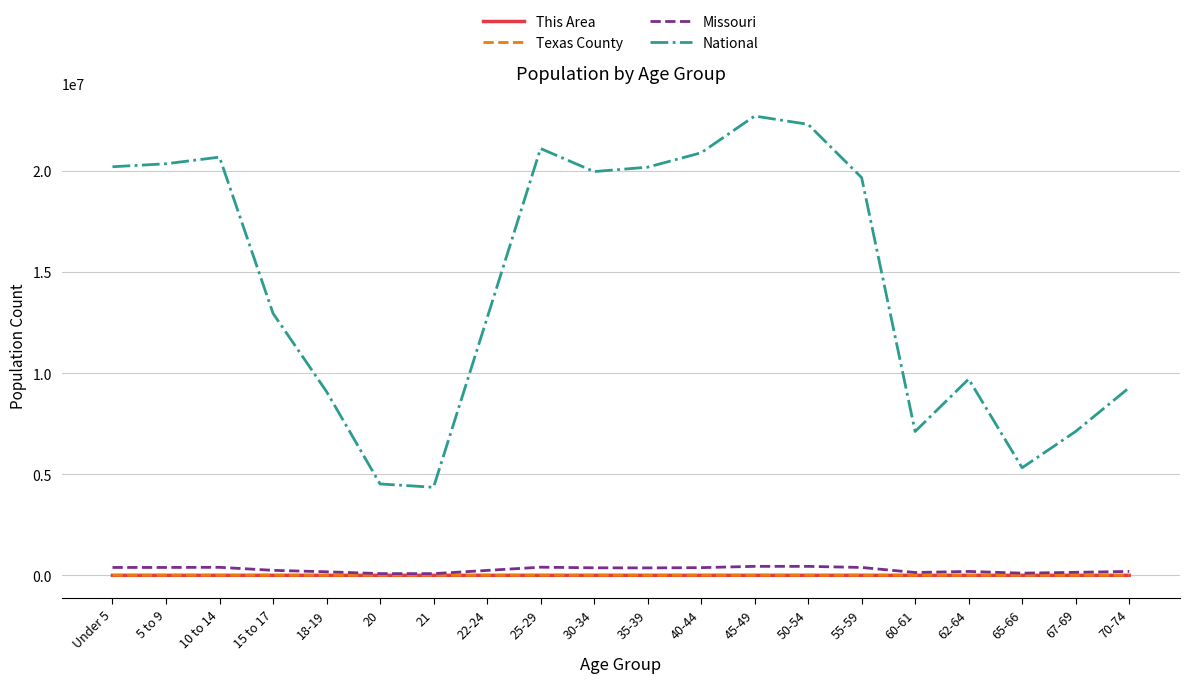

Between 18-19 and 45-49, which series saw the biggest shift?

National